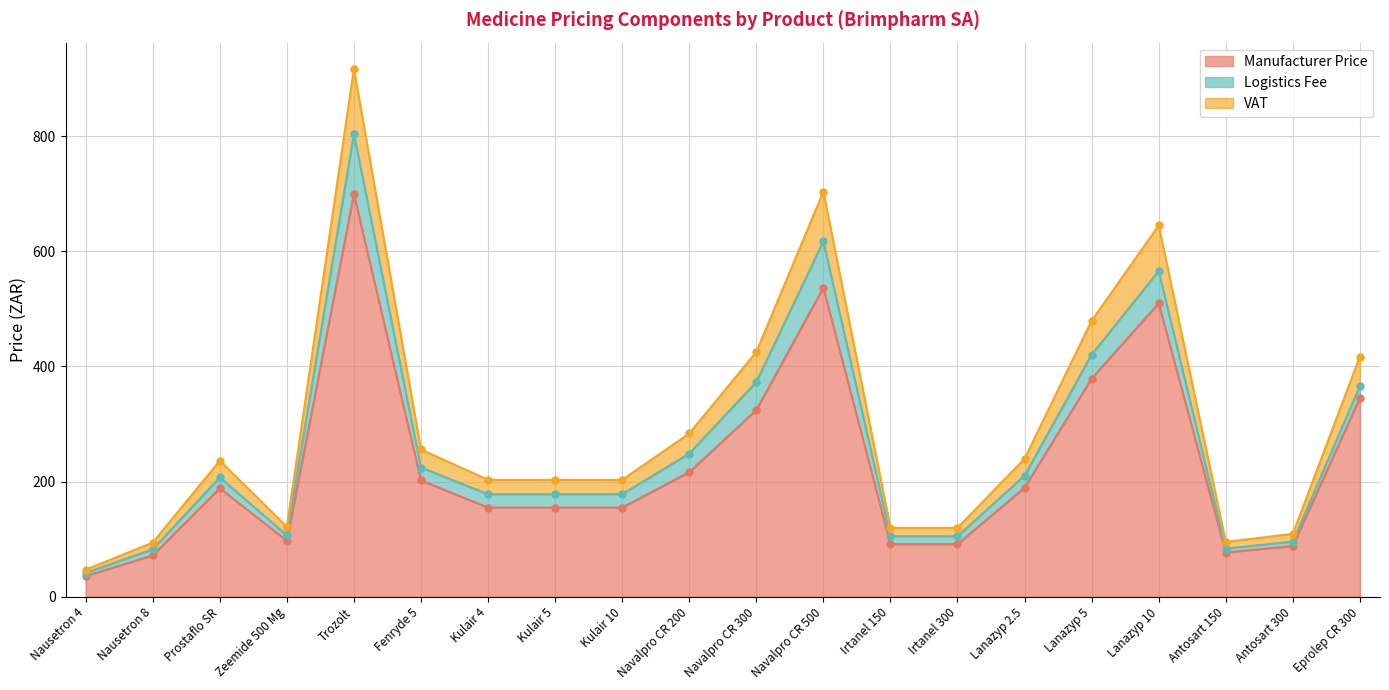

How many interior local valleys does the Manufacturer Price series have?

2